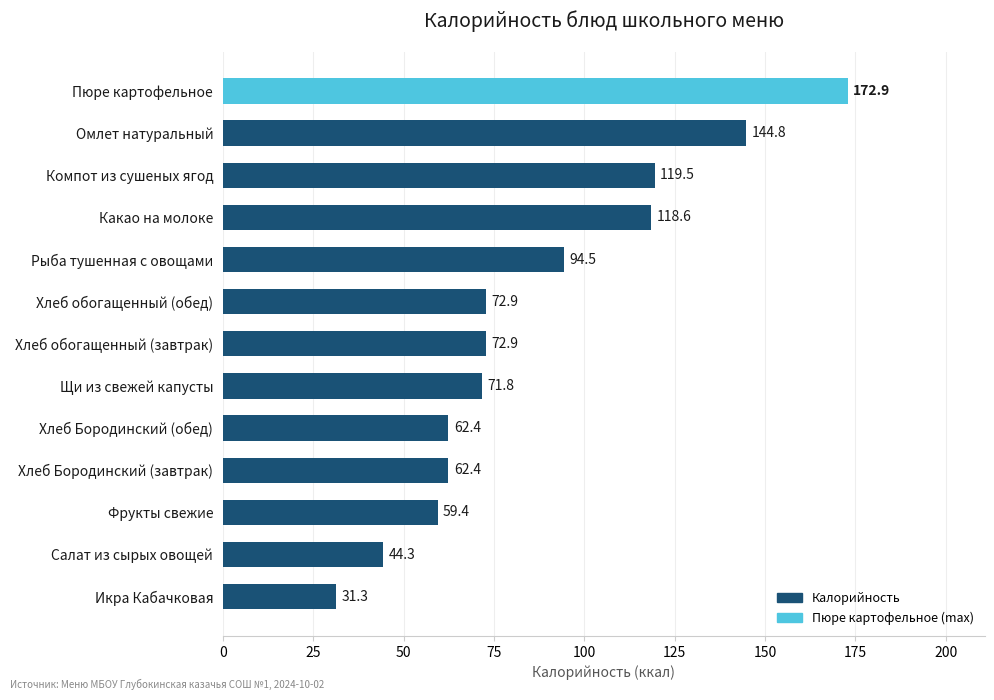

What is the difference between the second highest and minimum values?

113.5